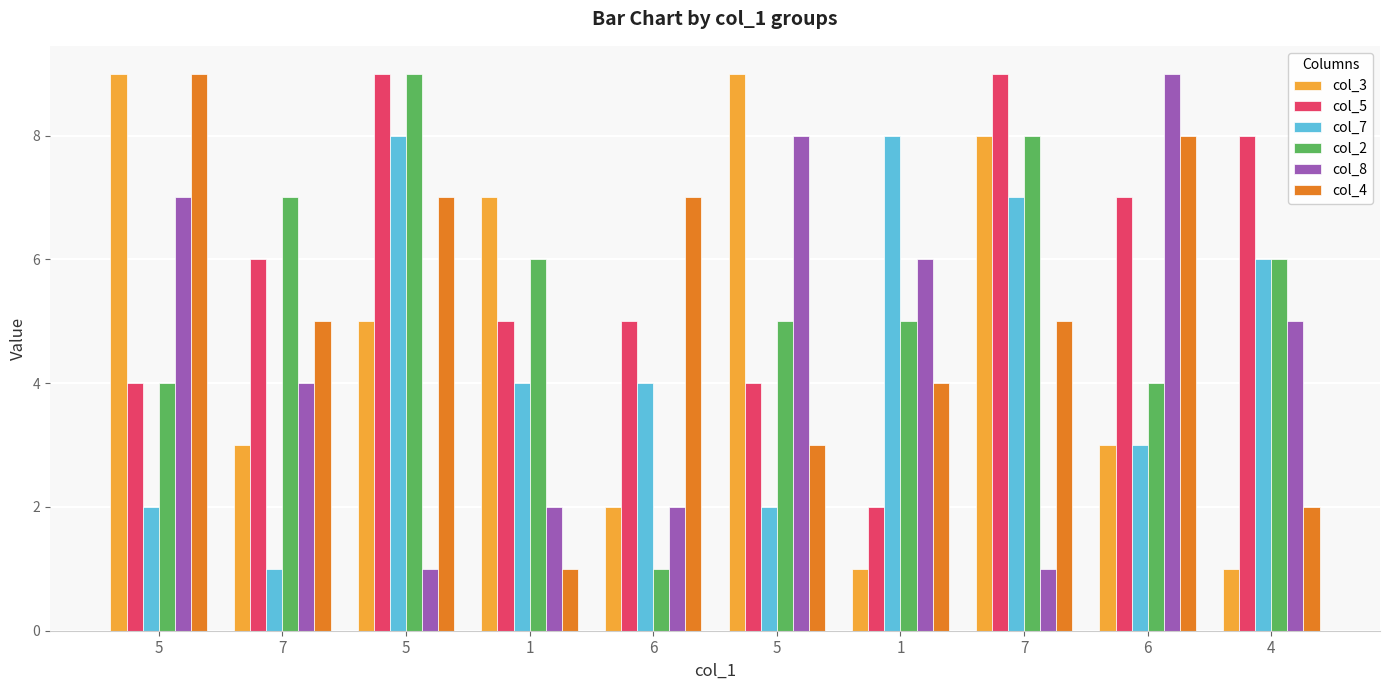

What is the label of the 2nd bar from the left?

7